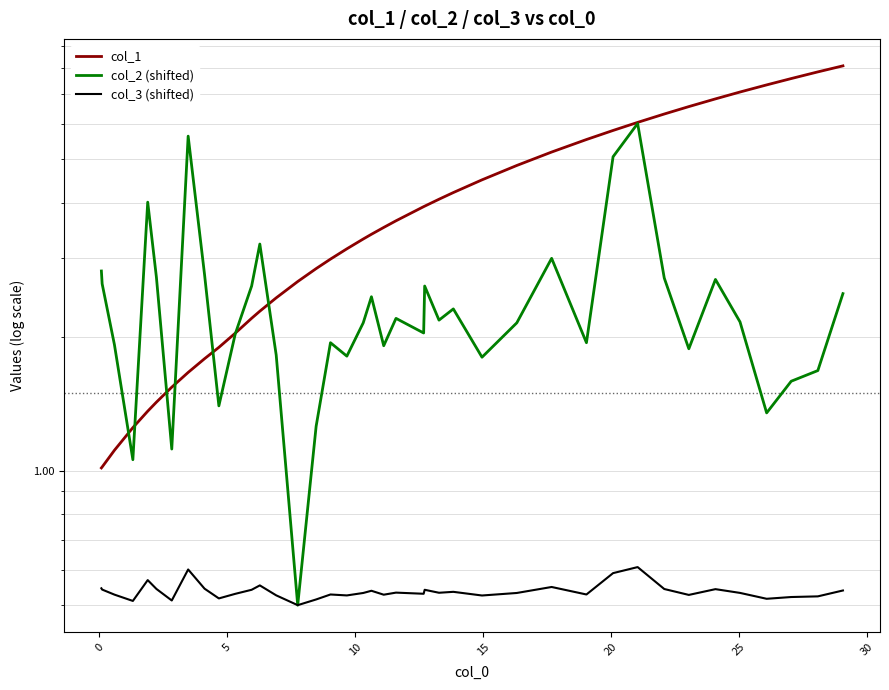

The value of col_1 at 16 is 4.0. True or false?

False